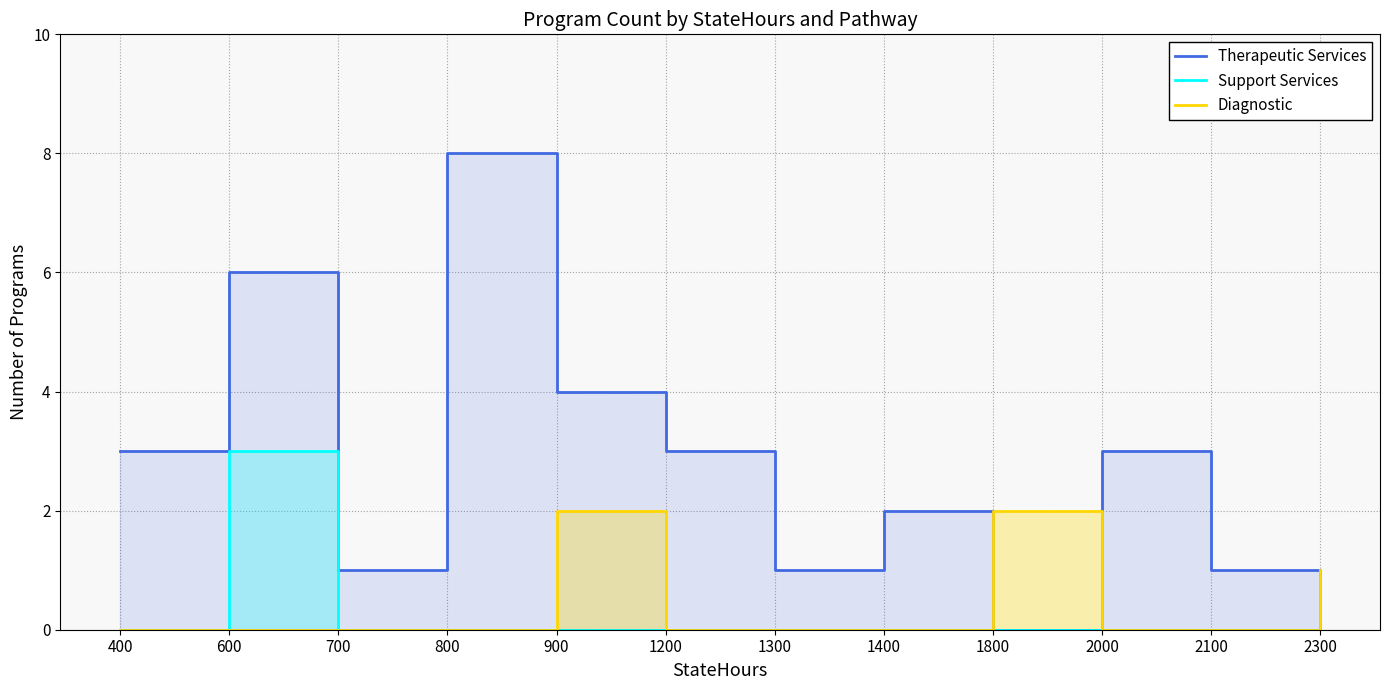

Reading left to right, transcribe all the data shown in this chart.

Therapeutic Services: 3	6	1	8	4	3	1	2	0	3	1	0
Support Services: 0	3	0	0	0	0	0	0	0	0	0	0
Diagnostic: 0	0	0	0	2	0	0	0	2	0	0	1